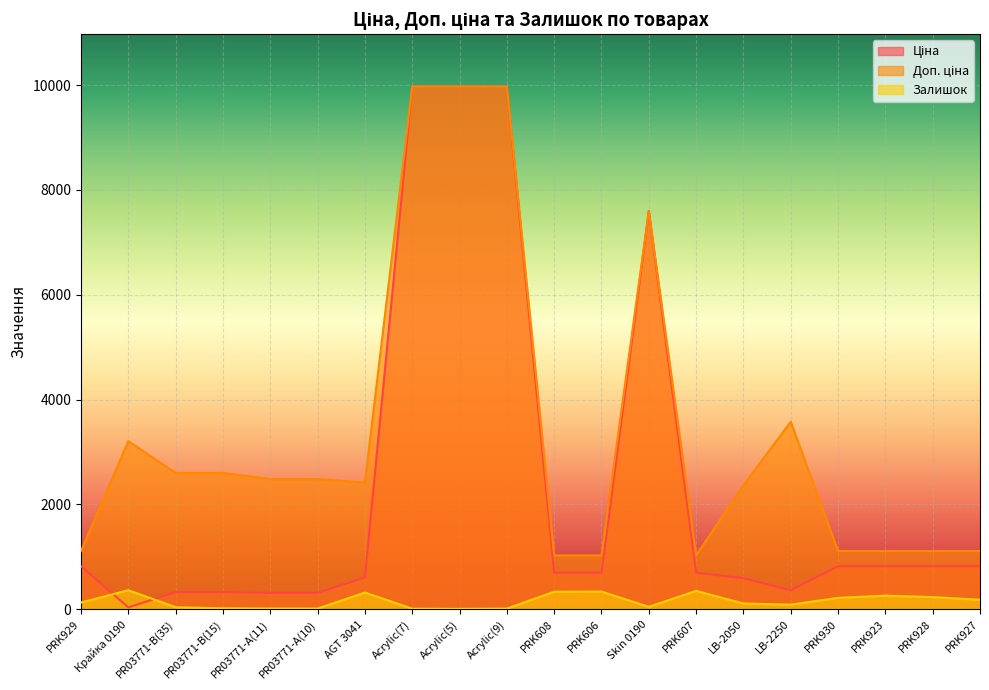

What is the difference between the highest and lowest values at PR03771-А(10)?

2472.4